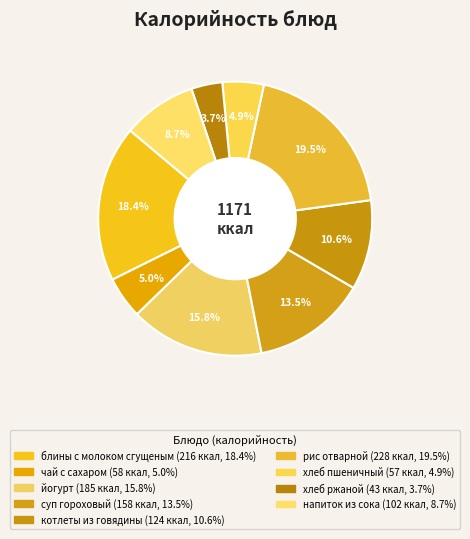

What is the largest slice in the pie chart?

рис отварной